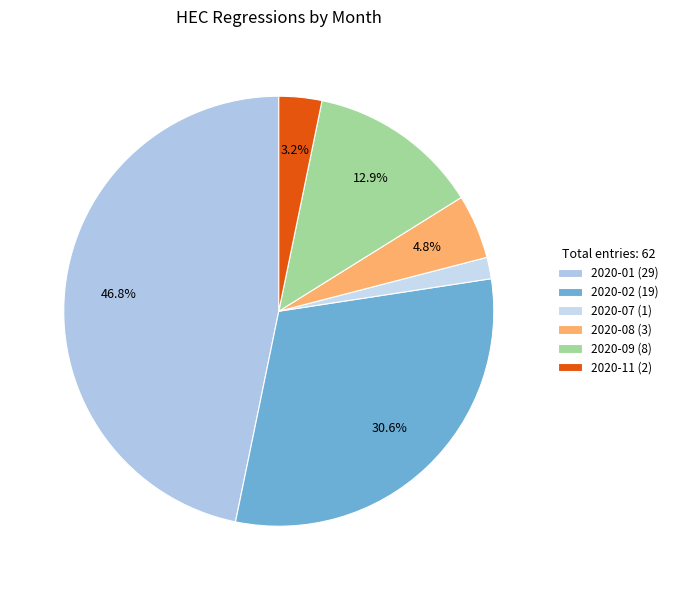

Does 2020-11 account for over 50% of the chart?

No